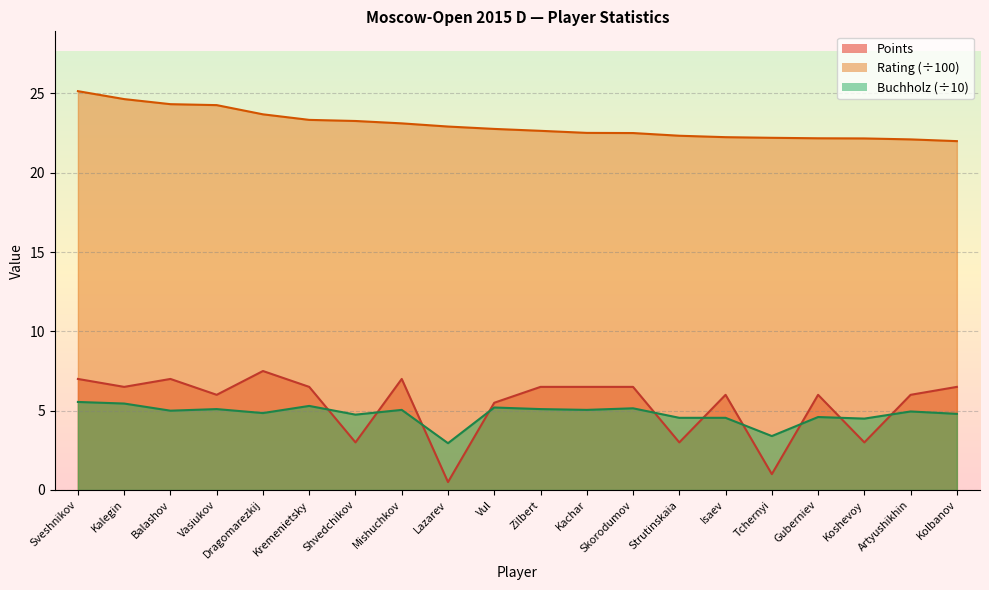

Rank the categories by Buchholz value from highest to lowest.

Sveshnikov, Kalegin, Kremenietsky, Vul, Skorodumov, Vasiukov, Zilbert, Mishuchkov, Kachar, Balashov, Artyushikhin, Dragomarezkij, Kolbanov, Shvedchikov, Guberniev, Strutinskaia, Isaev, Koshevoy, Tchernyi, Lazarev